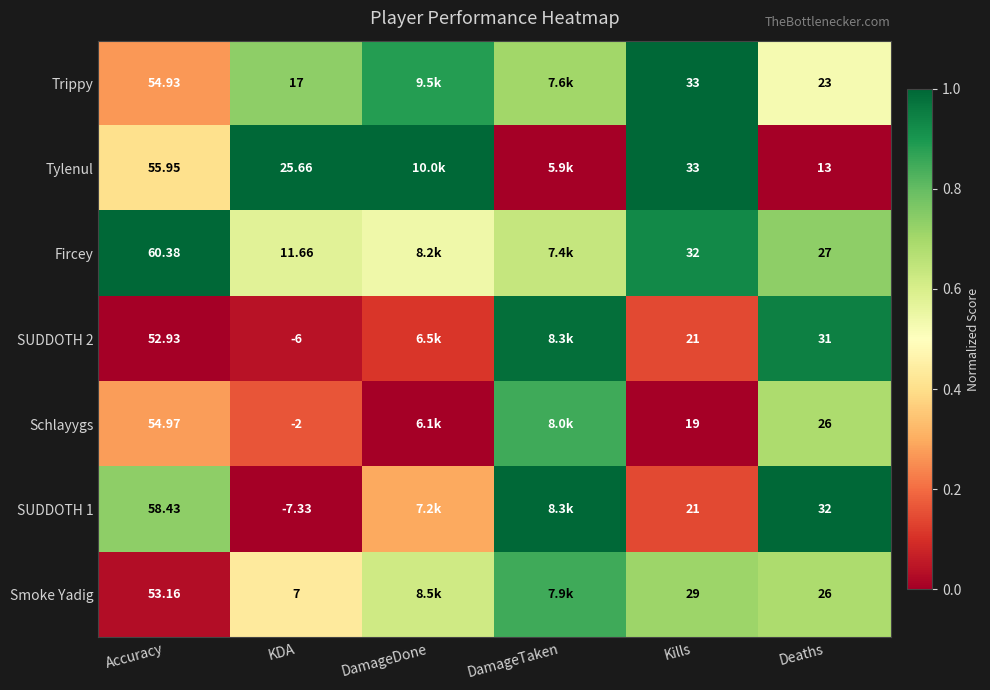

Is the value of Fircey at Deaths greater than the value of SUDDOTH 1 at KDA?

Yes